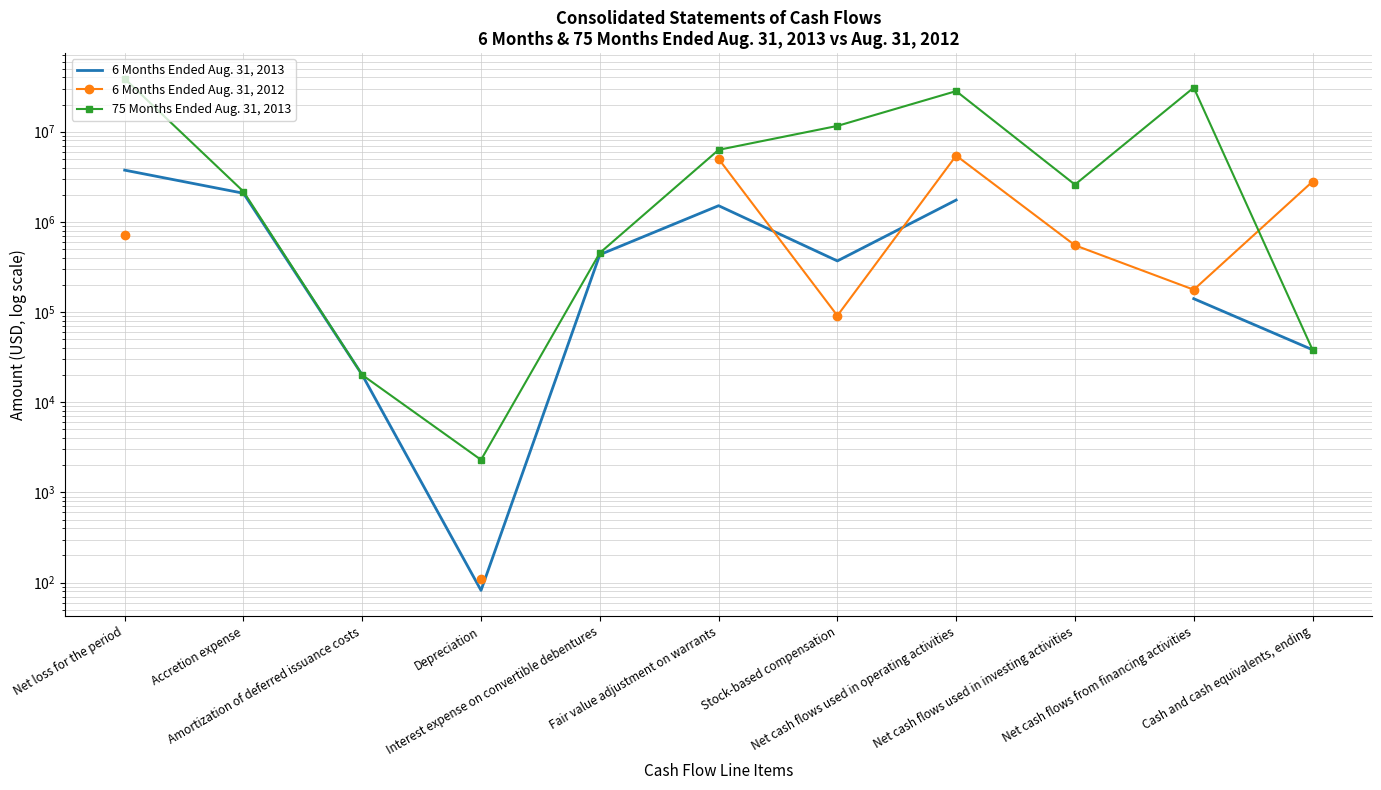

What is the average value of the 75 Months Ended Aug. 31, 2013 series?

10983599.9